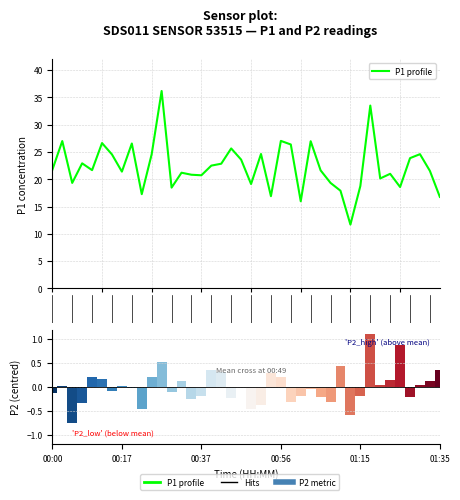

Read the P1 profile value at 35.

21.4